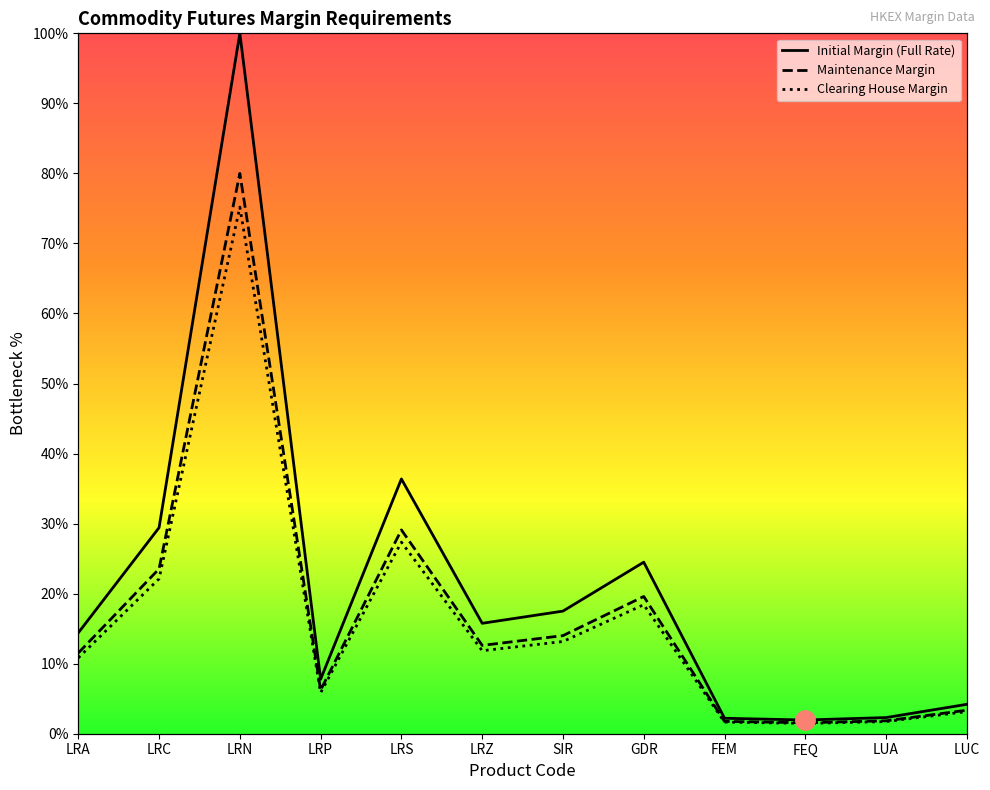

Where is the first local minimum for Initial Margin (Full Rate)?

LRP